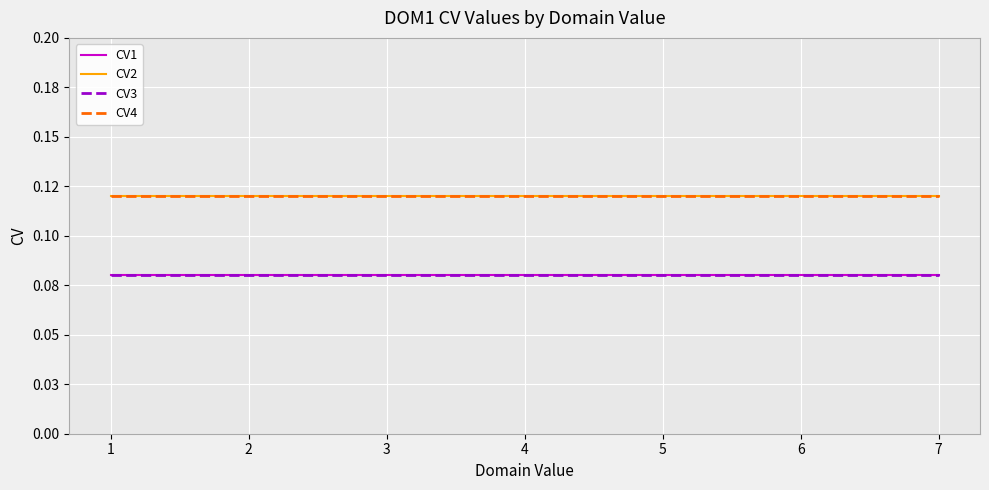

Which series has the largest range (max minus min)?

CV1